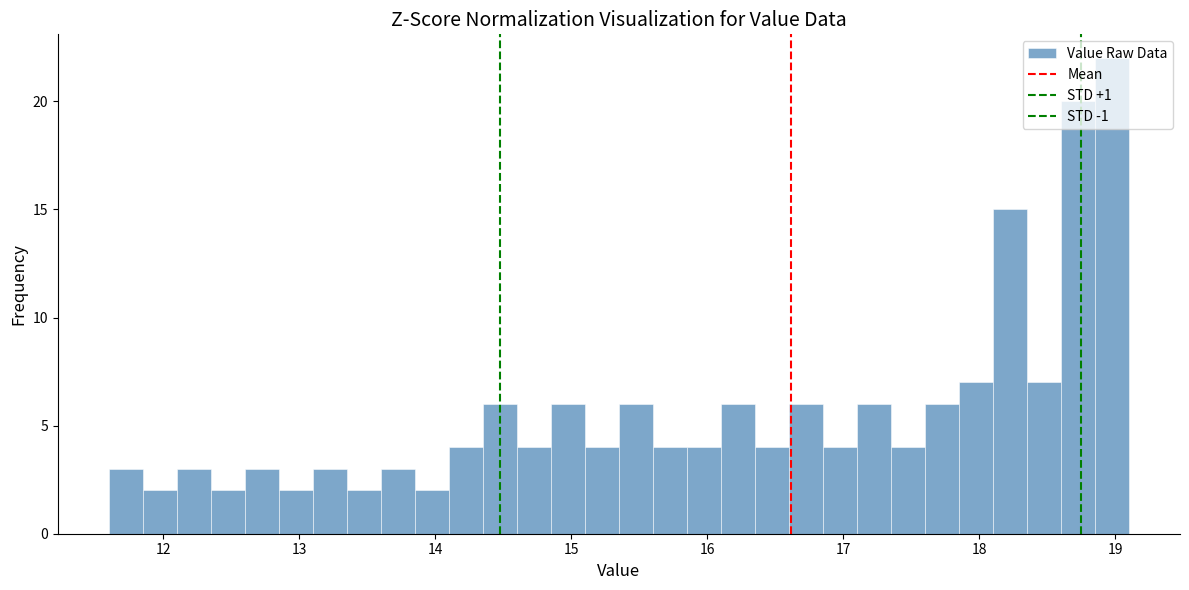

Around what value on the x-axis is the tallest bar? Give the approximate position of its centre, as read against the axis.

19.0